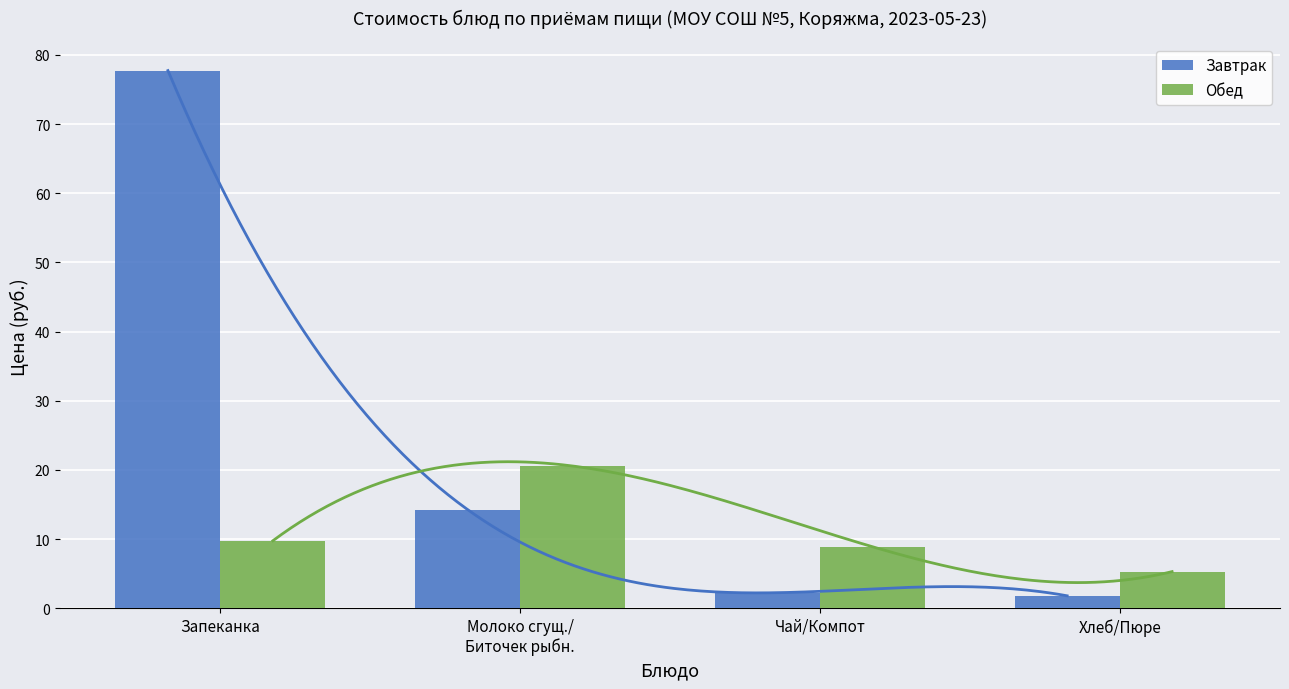

Which category has the highest value across all series?

Запеканка